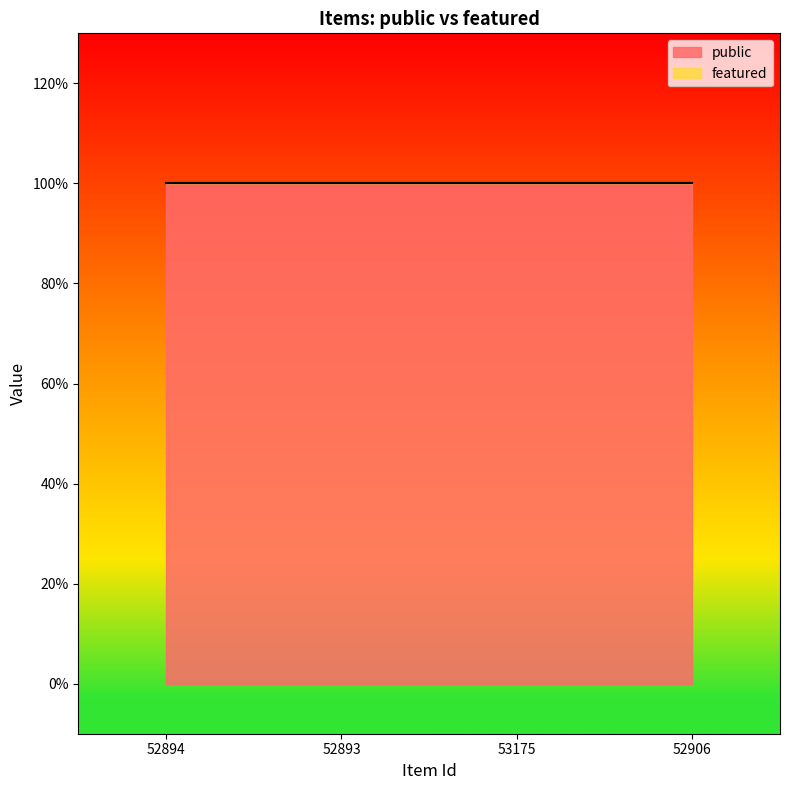

At 52893, list the series in order from largest to smallest.

public, featured